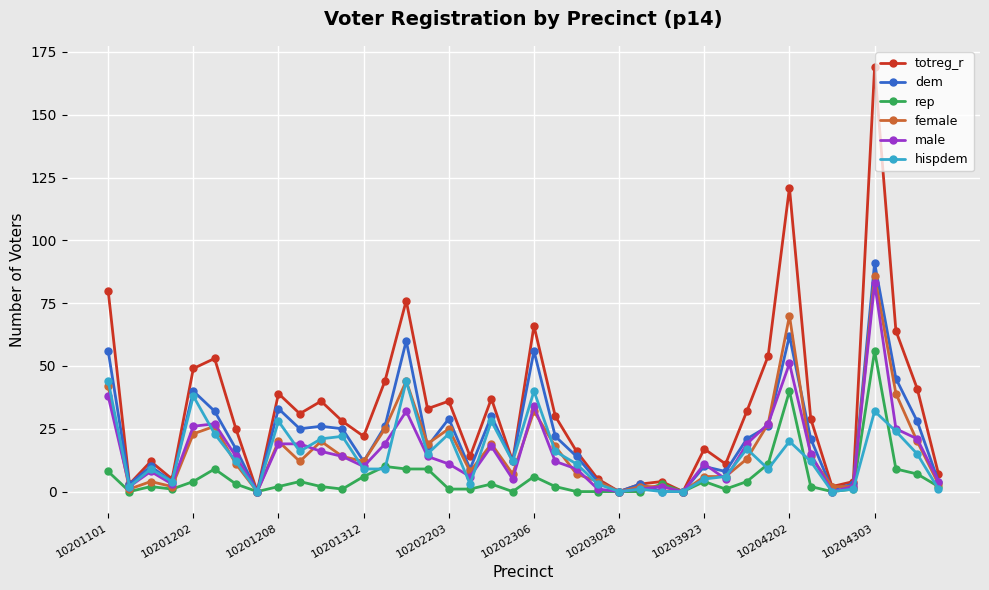

True or false: totreg_r has more than 0 points higher than both neighbors.

True